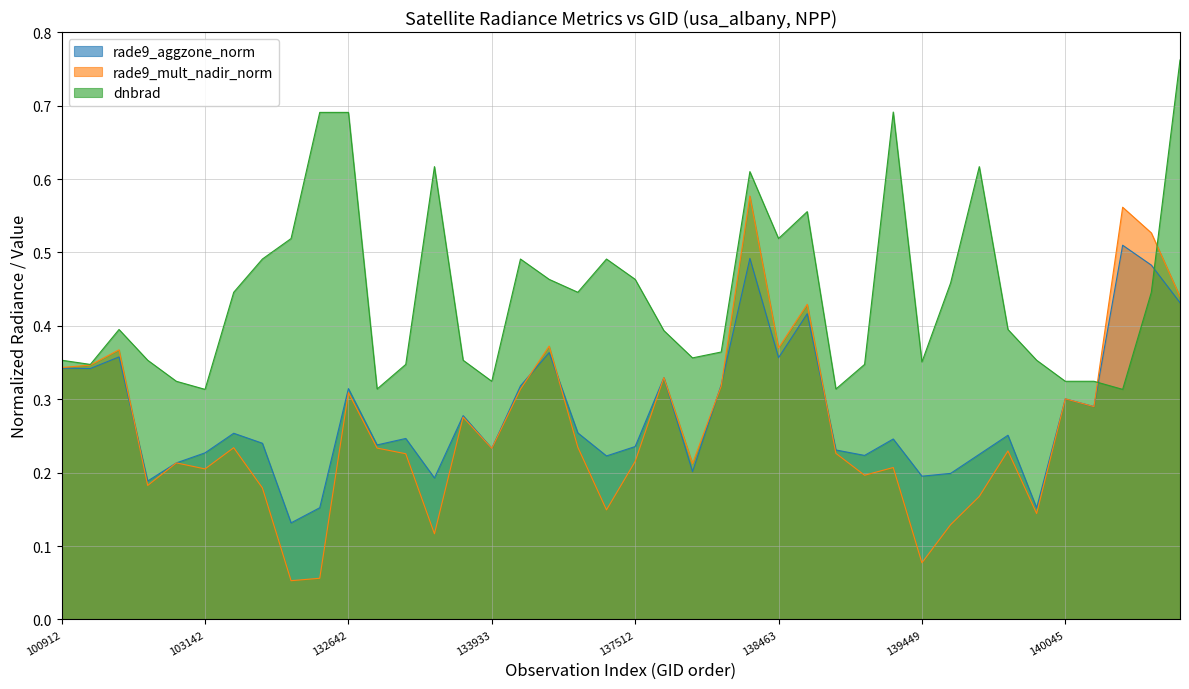

At how many categories does at least one series exceed 0?

40